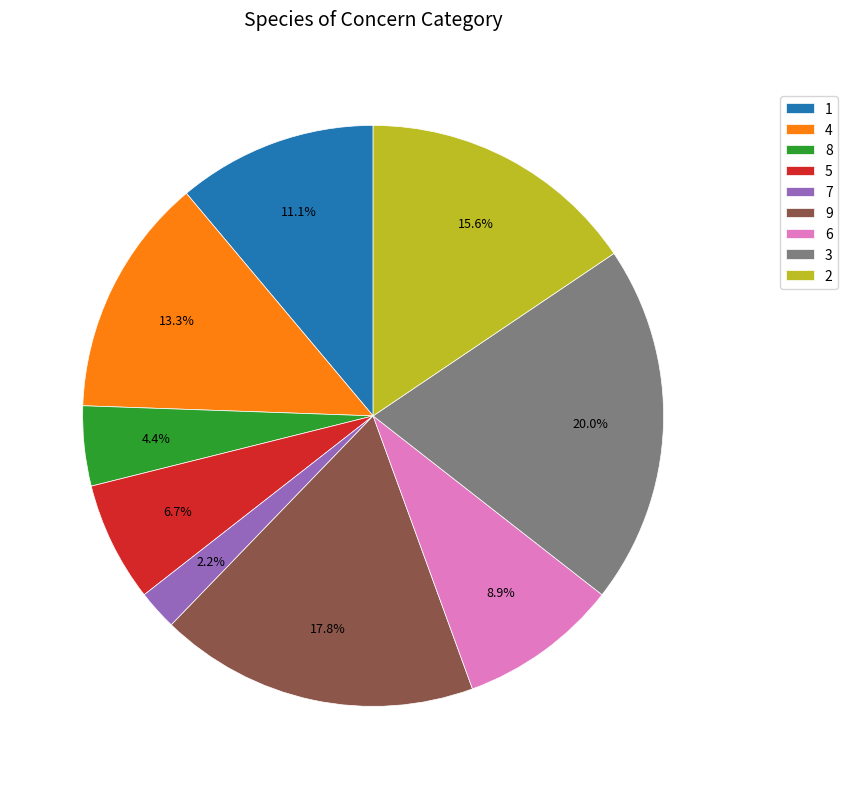

Which slice is the smallest?

7